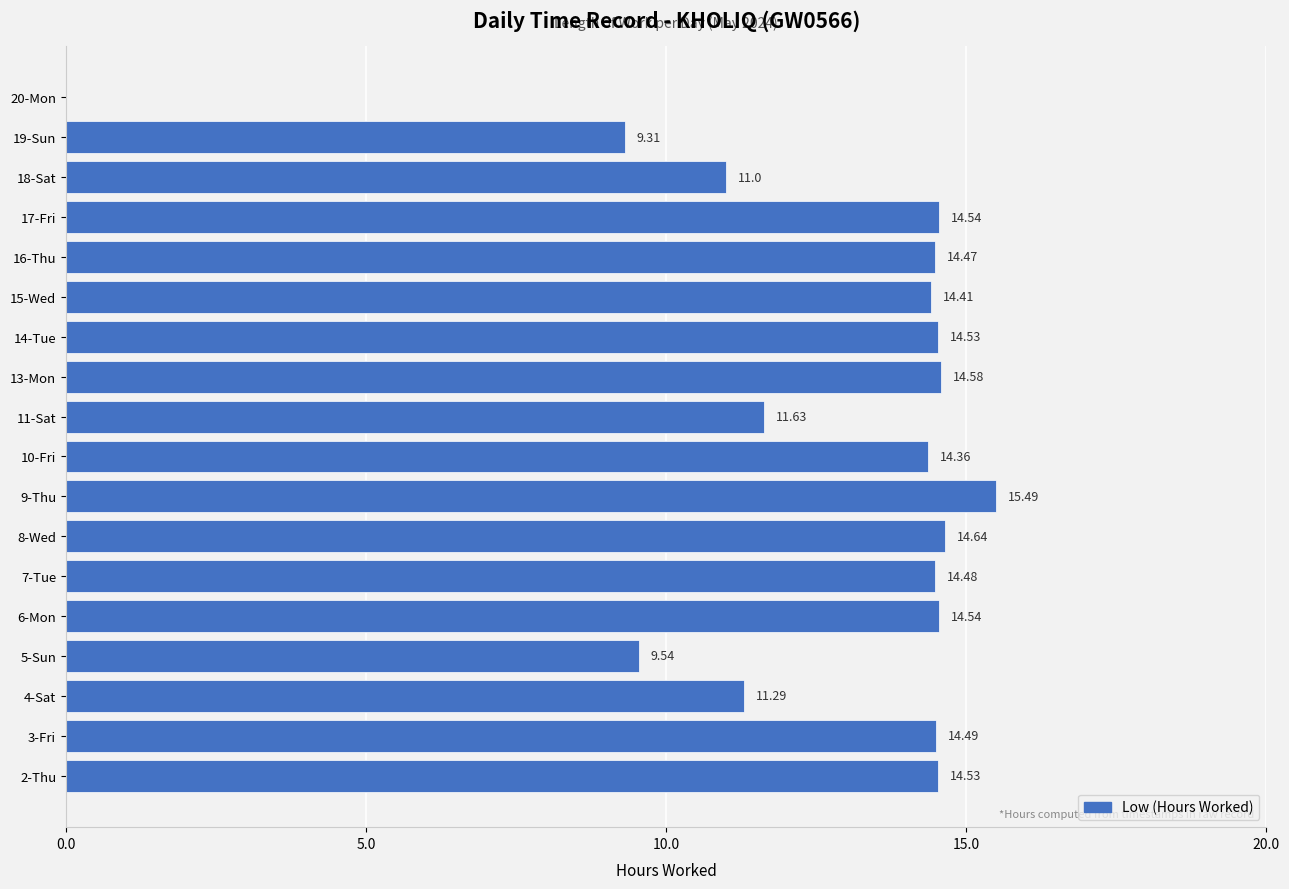

What is the sum of all values?

227.8